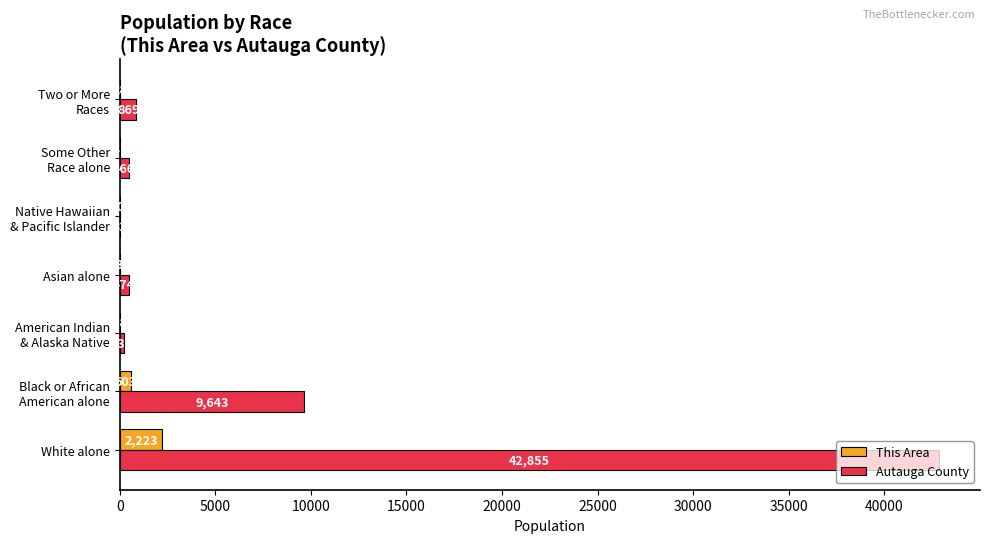

What is the maximum value for This Area?

2223